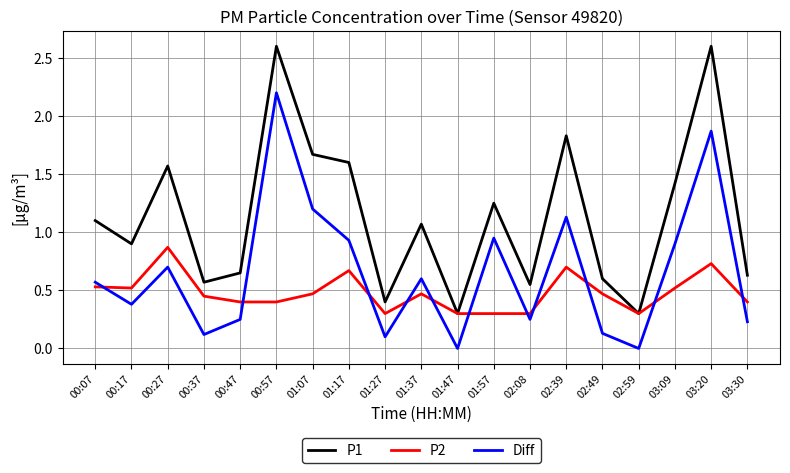

True or false: Diff and P1 intersect in this chart.

False